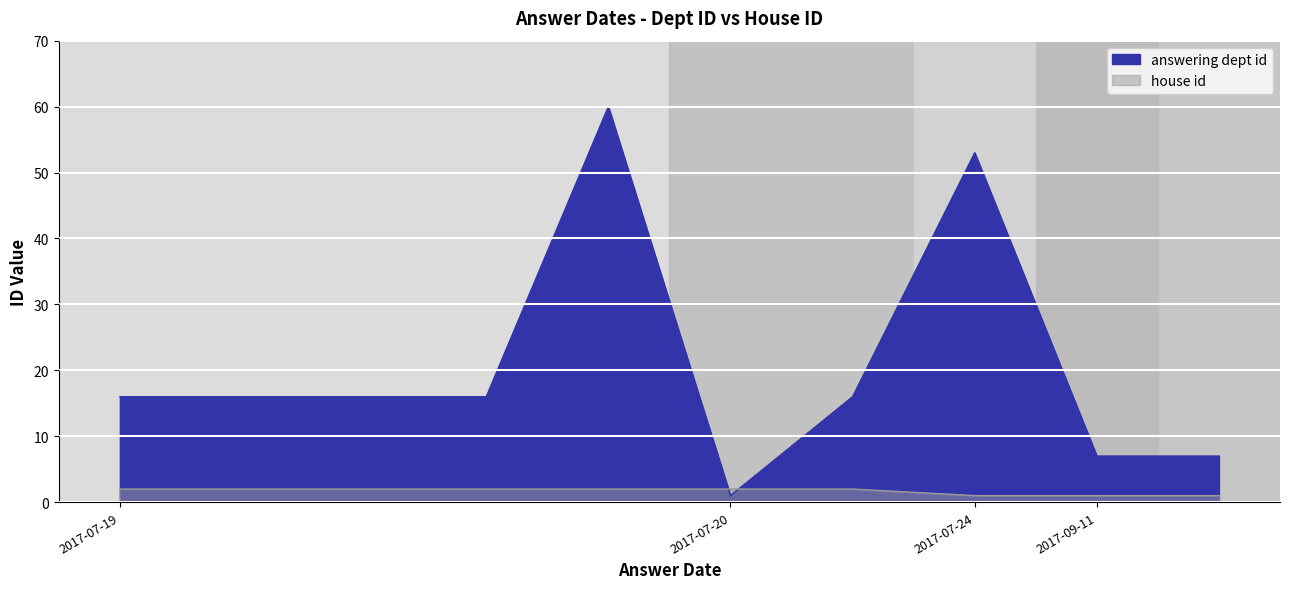

What is the difference between the highest and lowest values at 2017-07-19?

14